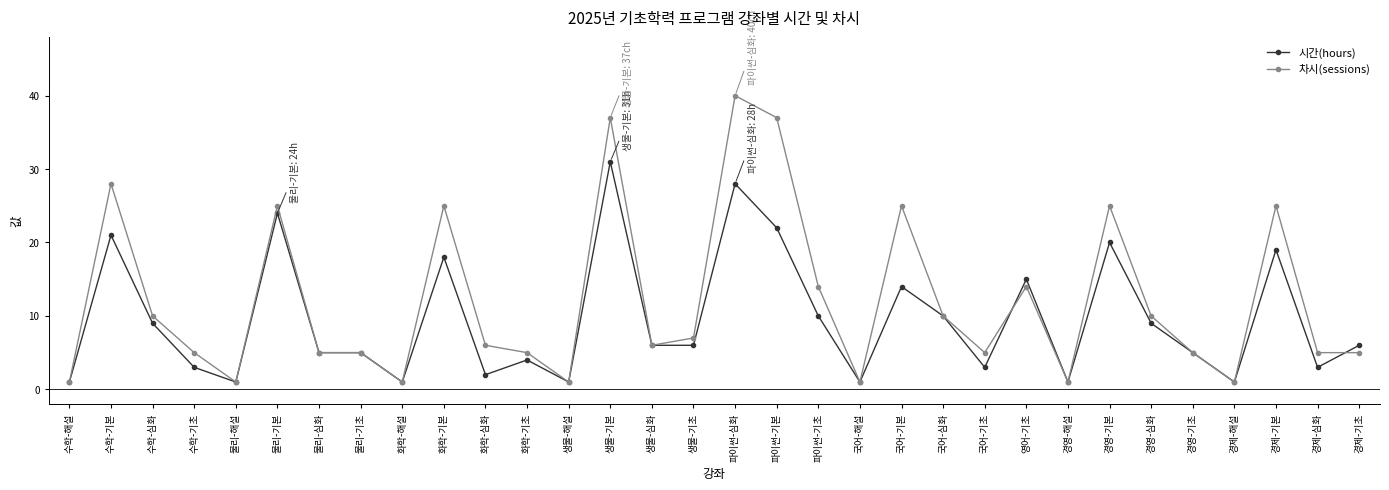

Is this an area chart (filled region under the line)?

No